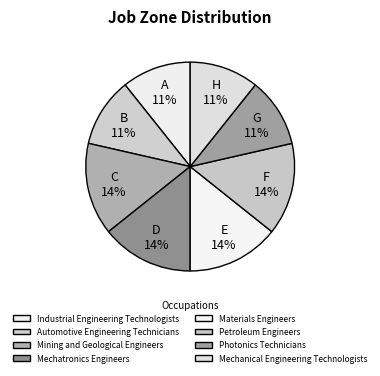

The Automotive Engineering Technicians slice represents 16% of the pie. True or false?

False